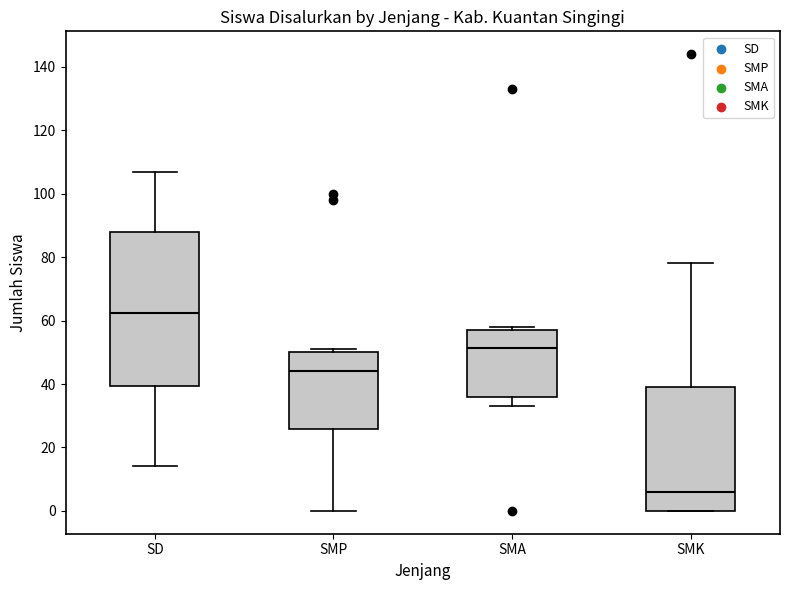

Where does the median line of the box for SMP sit on the y-axis? The values are not printed on the chart, so give them approximately, as read against the axis.

44